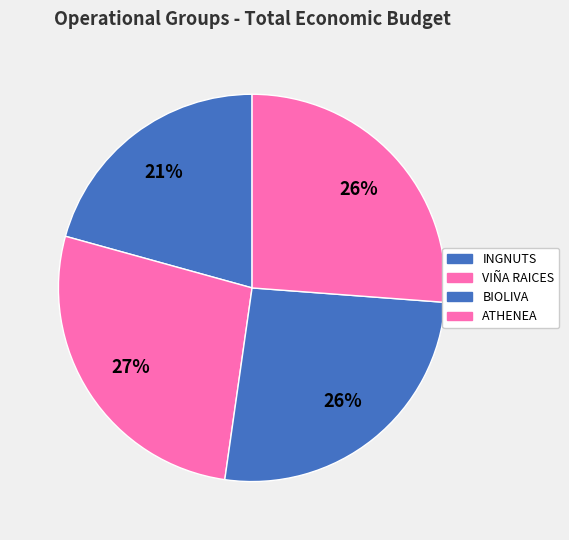

What is the change in value from VIÑA RAICES to BIOLIVA?

-22432